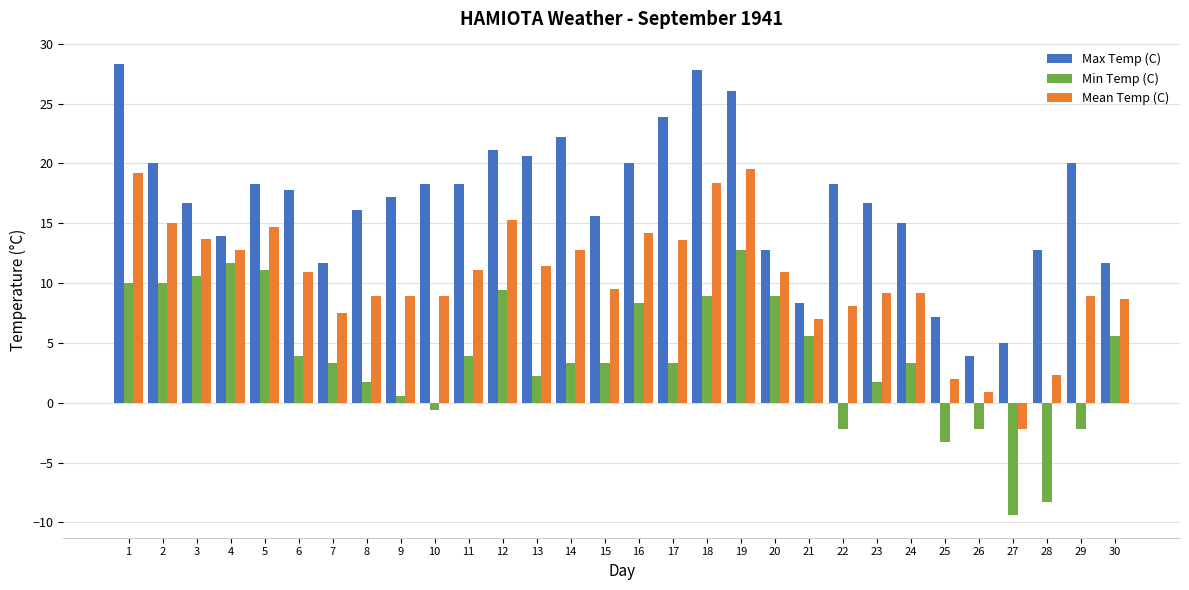

Rank the series by their maximum value, from highest to lowest.

Max Temp (C), Mean Temp (C), Min Temp (C)